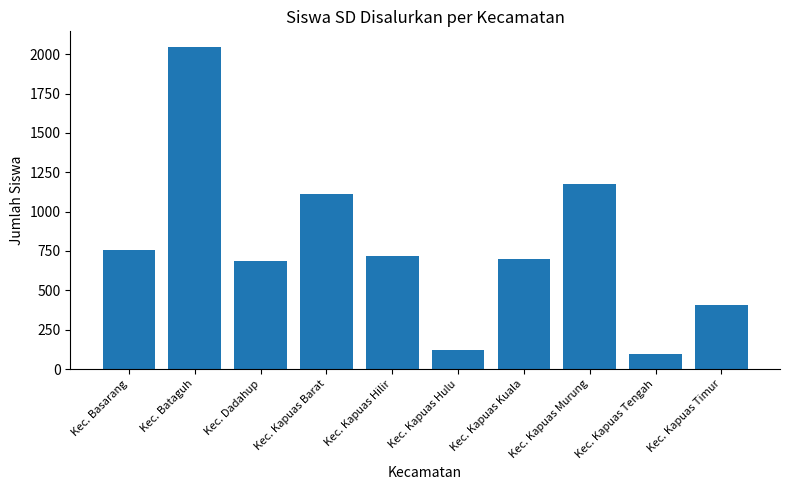

At which label does the data first exceed 716?

Kec. Basarang